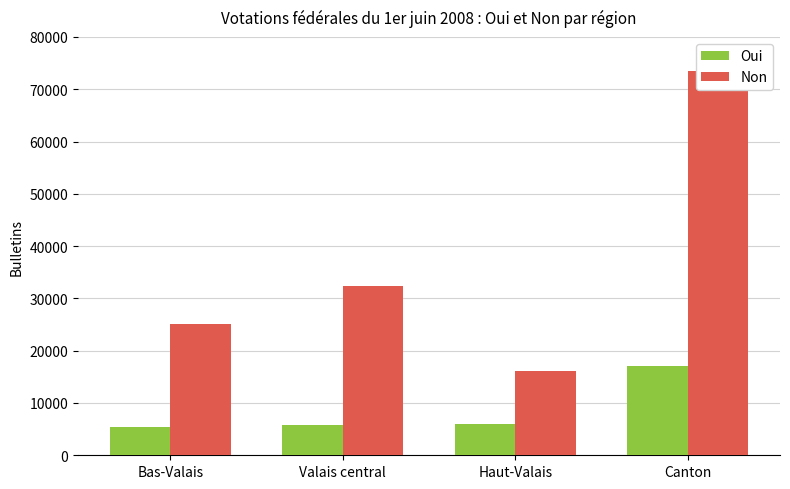

What is the lowest value of the Non series?

16048